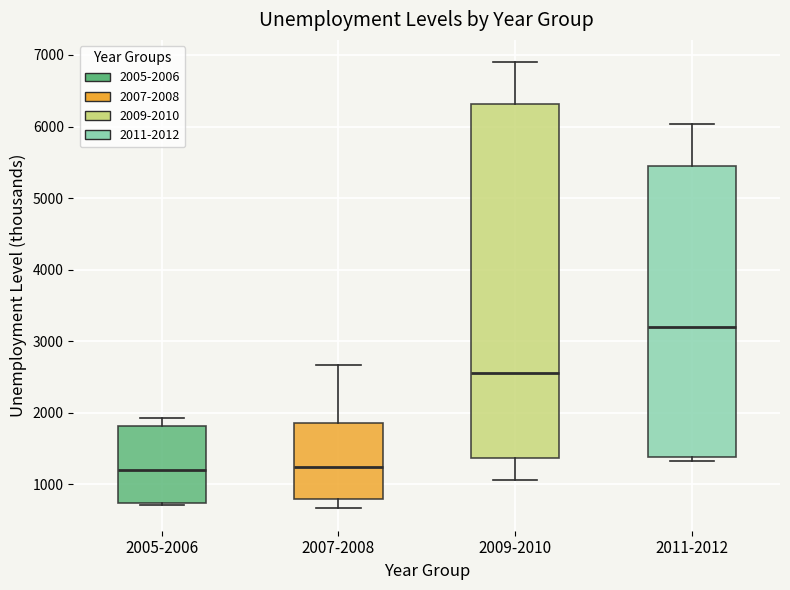

Where does the lower whisker of the box for 2009-2010 end on the y-axis? The values are not printed on the chart, so give them approximately, as read against the axis.

1100